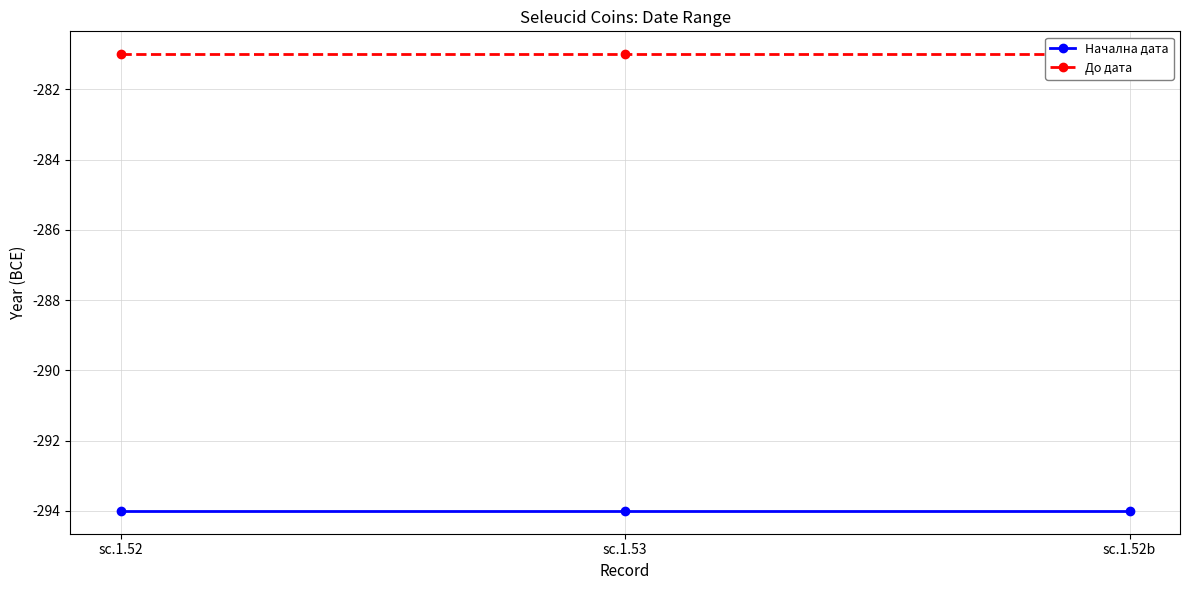

What position from the right is sc.1.53?

2